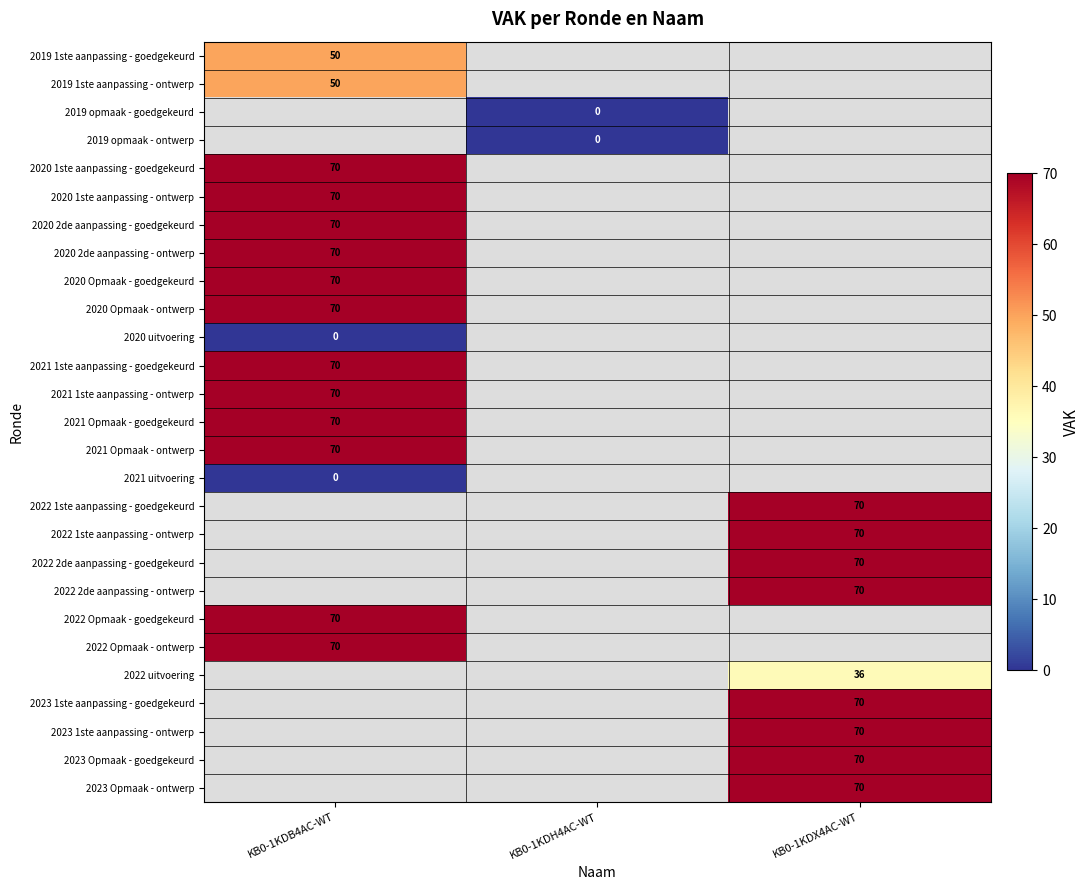

The value of 2020 Opmaak - ontwerp at KB0-1KDB4AC-WT is 70. True or false?

True